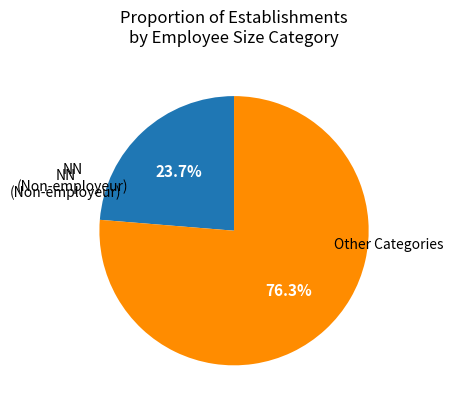

How many slices are in this pie chart?

2